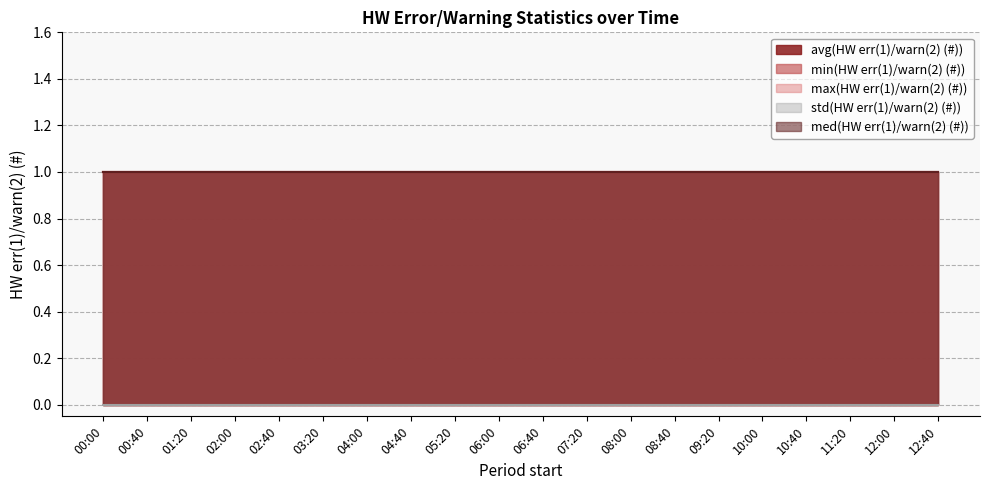

At which label is max(HW err(1)/warn(2) (#)) closest to 1?

00:00